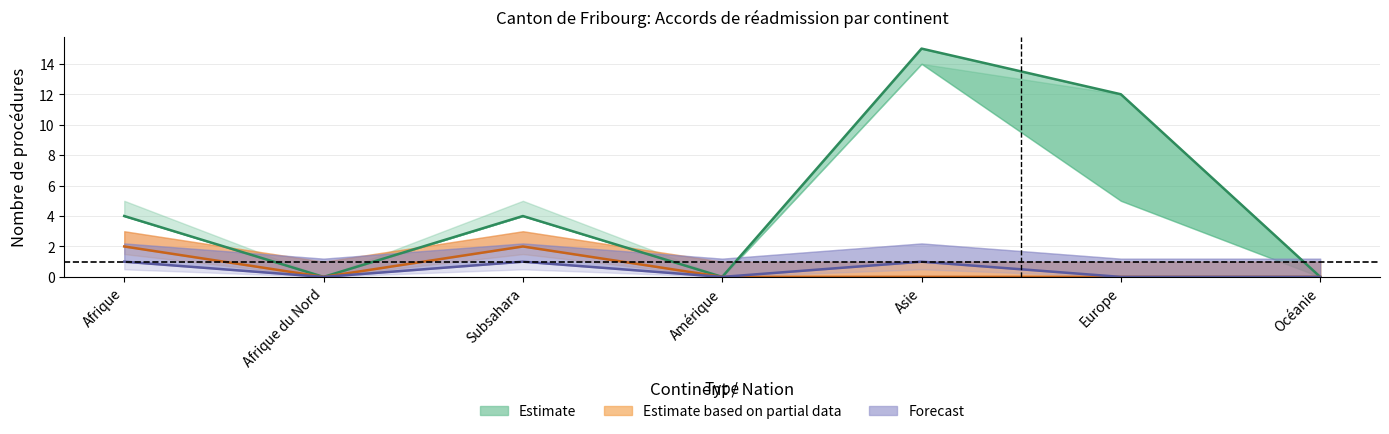

Which category has the lowest value in the Transferts Out series?

Afrique du Nord